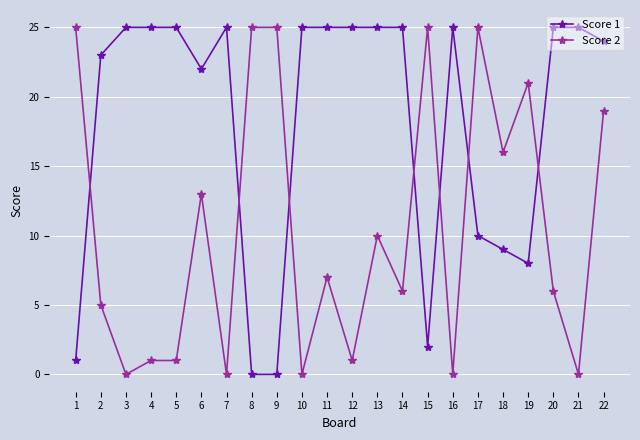

Where is Score 2 nearest to the value 12?

6